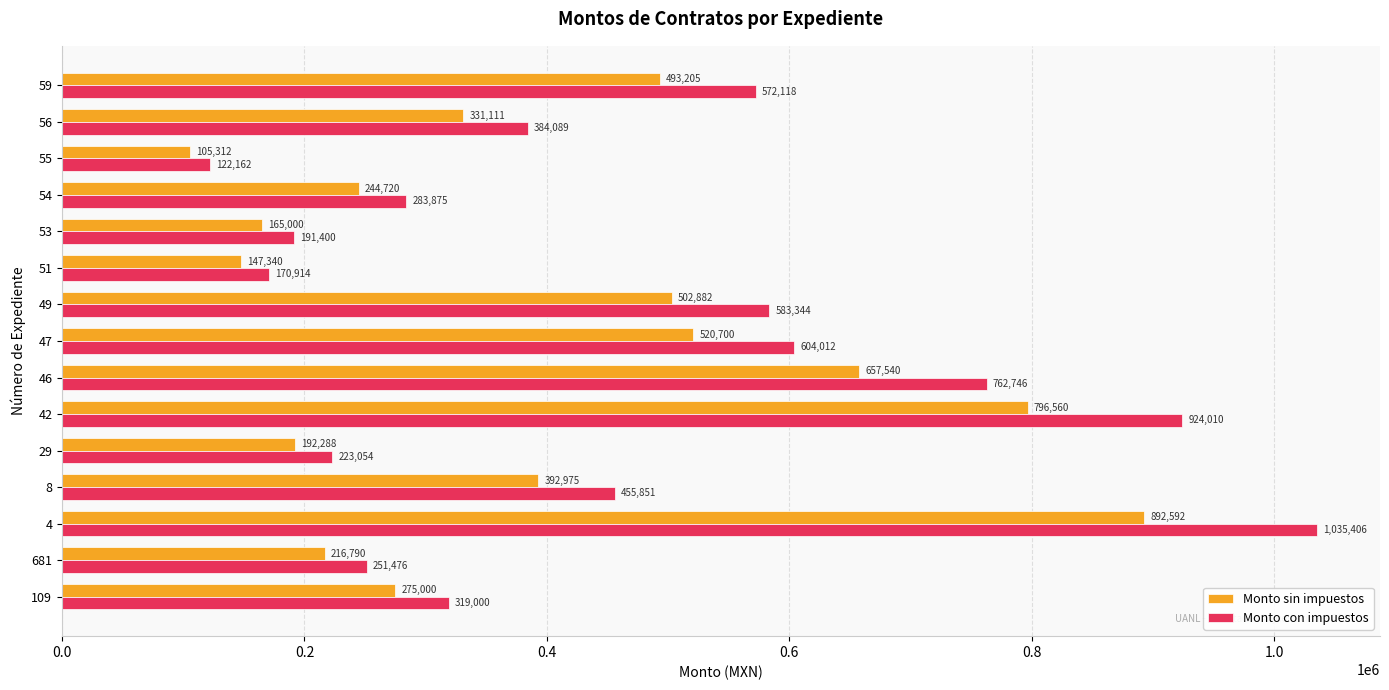

What are all the series names shown in the legend?

Monto sin impuestos, Monto con impuestos